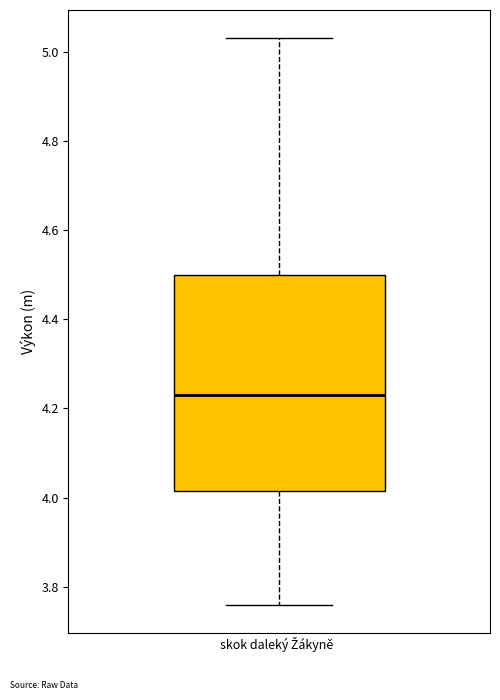

Read this box plot against the y-axis: the position of the median line, the range covered by the box, and the ends of both whiskers. The values are not printed on the chart, so give them approximately, as read against the axis.

median 4.24, box 4.02 to 4.50, whiskers 3.76 to 5.04